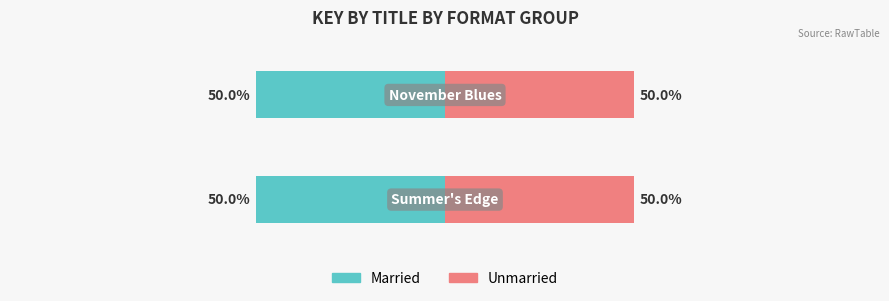

How many bars are there in each group?

2